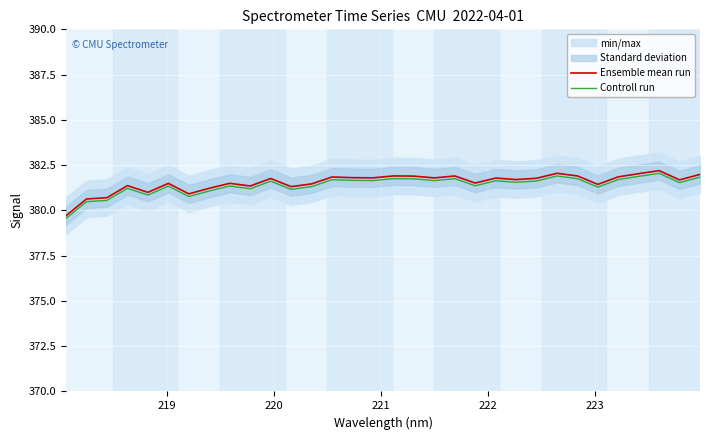

Does the chart display data point markers on the line(s)?

No